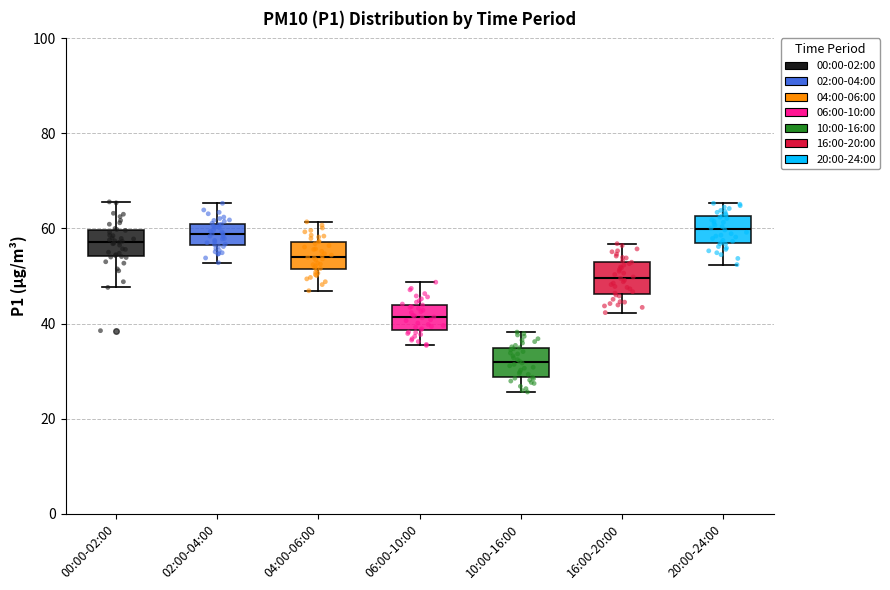

Reading left to right, transcribe this box plot: for each box, give where its median line is, the range the box spans, and where its two whiskers end, as read against the y-axis. The values are not printed on the chart, so give them approximately, as read against the axis.

00:00-02:00: median 58, box 54 to 60, whiskers 48 to 66
02:00-04:00: median 58, box 56 to 60, whiskers 52 to 66
04:00-06:00: median 54, box 52 to 58, whiskers 46 to 62
06:00-10:00: median 42, box 38 to 44, whiskers 36 to 48
10:00-16:00: median 32, box 28 to 34, whiskers 26 to 38
16:00-20:00: median 50, box 46 to 52, whiskers 42 to 56
20:00-24:00: median 60, box 58 to 62, whiskers 52 to 66